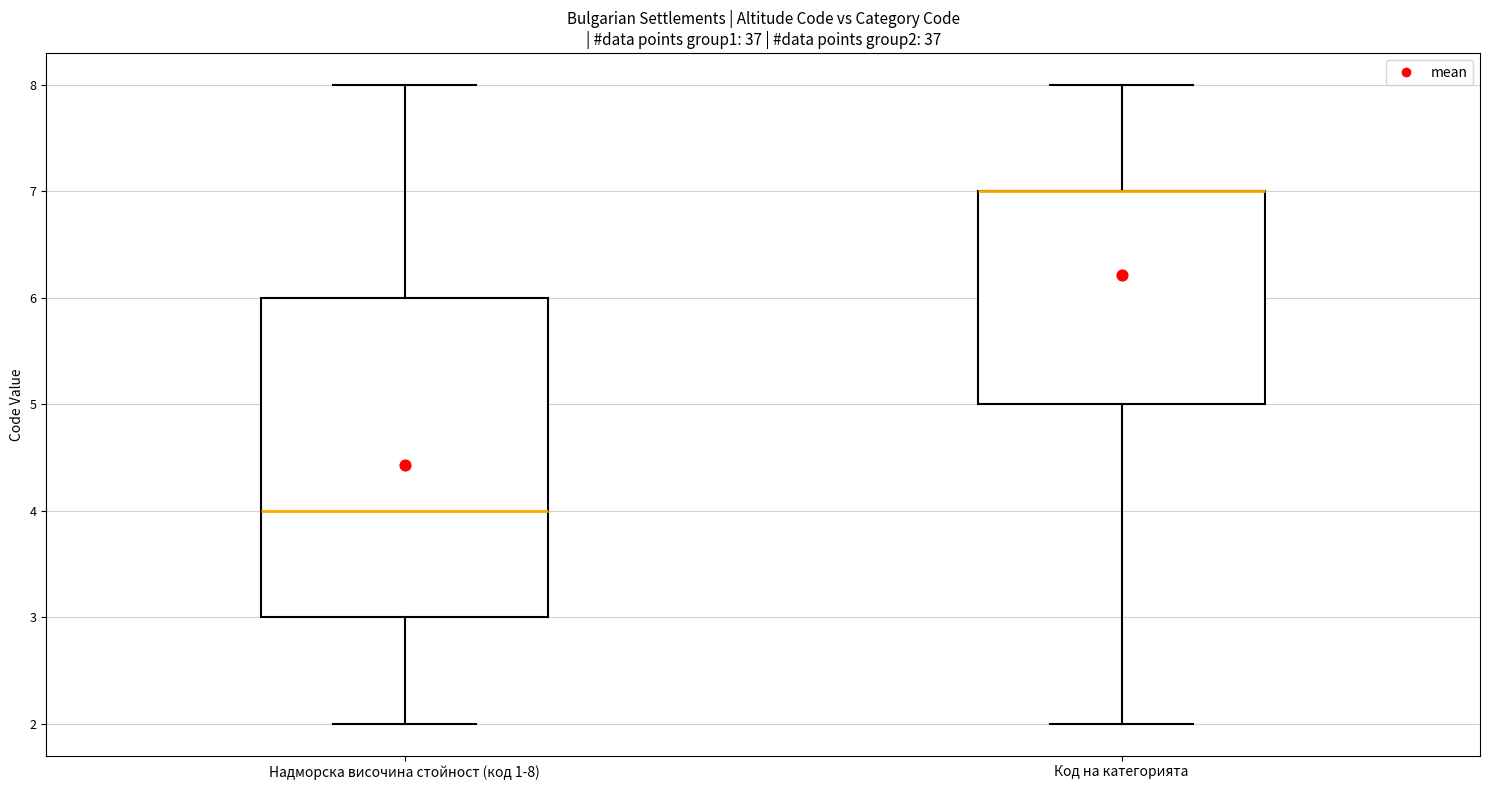

Reading left to right, transcribe this box plot: for each box, give where its median line is, the range the box spans, and where its two whiskers end, as read against the y-axis. The values are not printed on the chart, so give them approximately, as read against the axis.

Надморска височина стойност (код 1-8): median 4, box 3 to 6, whiskers 2 to 8
Код на категорията: median 7 (drawn on the box's upper edge), box 5 to 7, whiskers 2 to 8